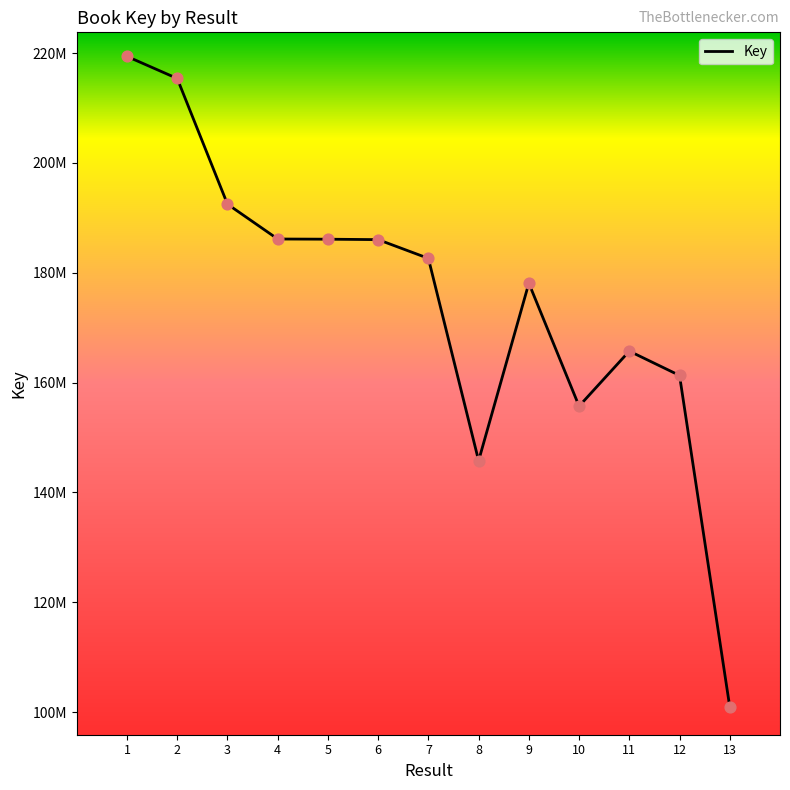

Which has a higher value, 1 or 11?

1